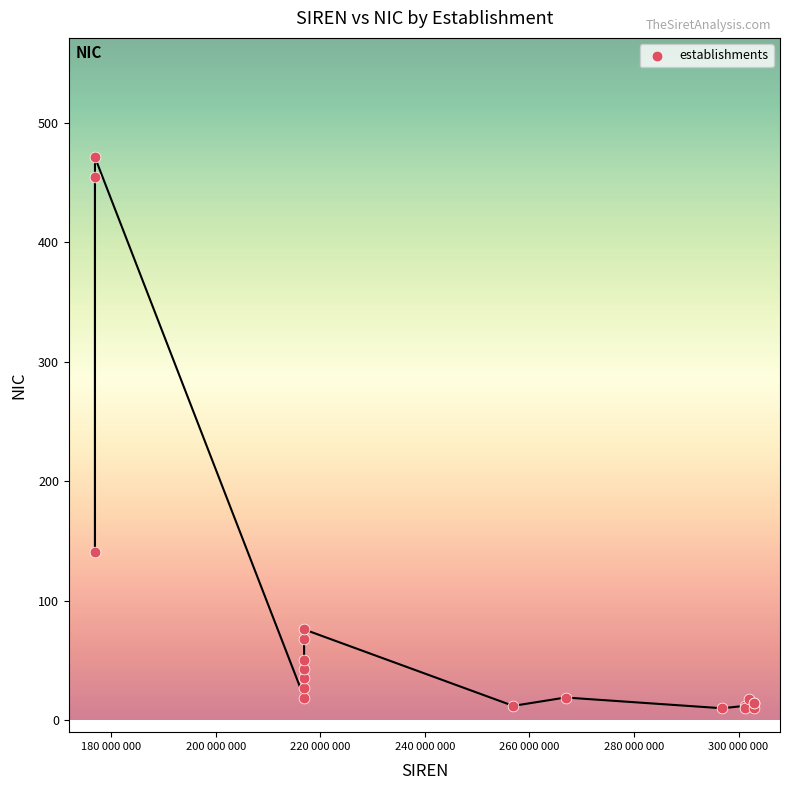

What Y value in the scatter plot is closest to 240?

141